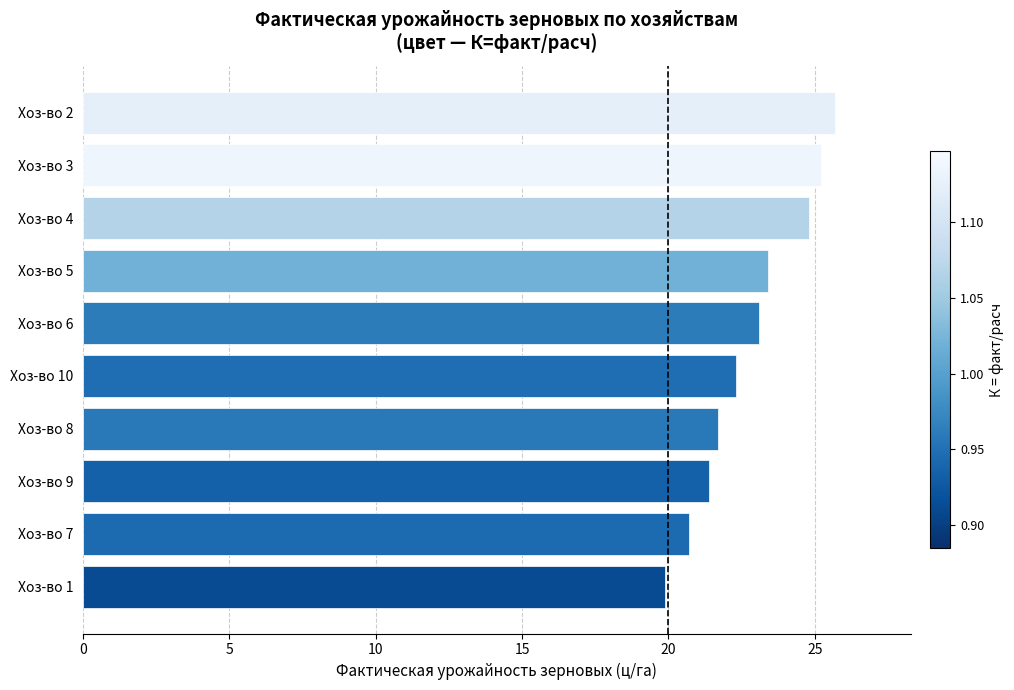

List the labels in order of value, largest first.

Хоз-во 2, Хоз-во 3, Хоз-во 4, Хоз-во 5, Хоз-во 6, Хоз-во 10, Хоз-во 8, Хоз-во 9, Хоз-во 7, Хоз-во 1